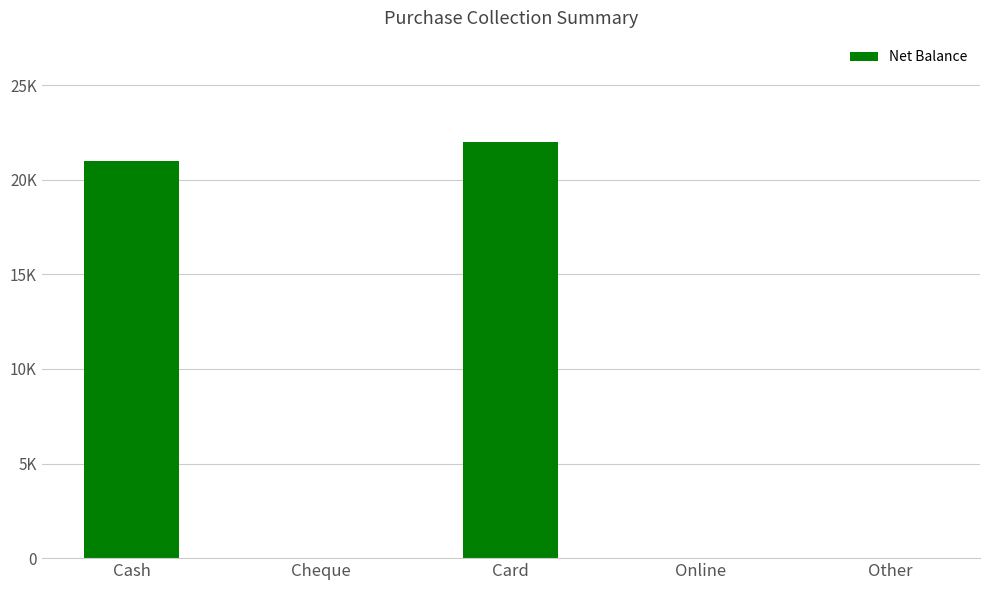

Are the bars horizontal?

No